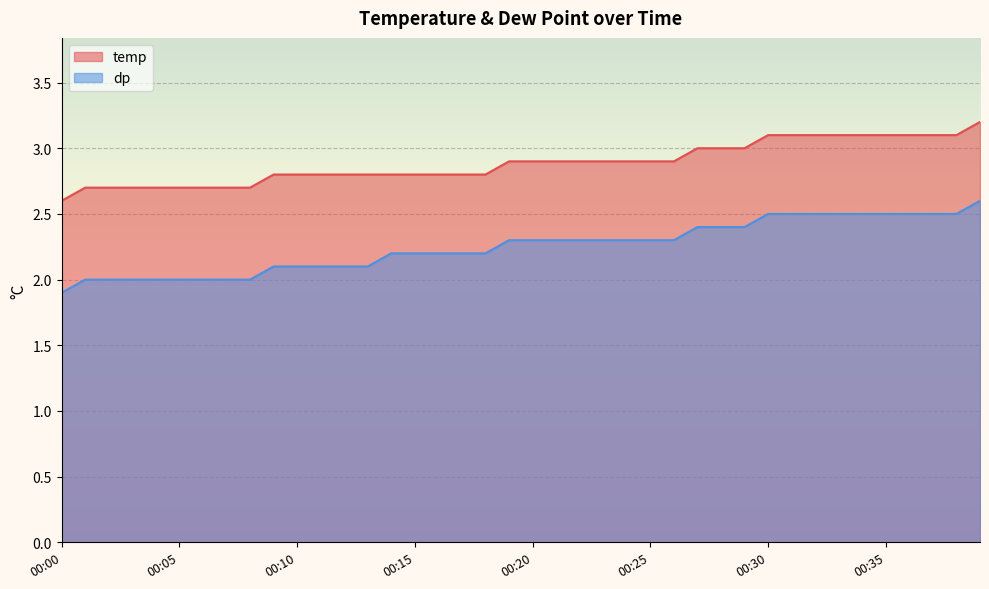

True or false: dp and temp intersect in this chart.

False